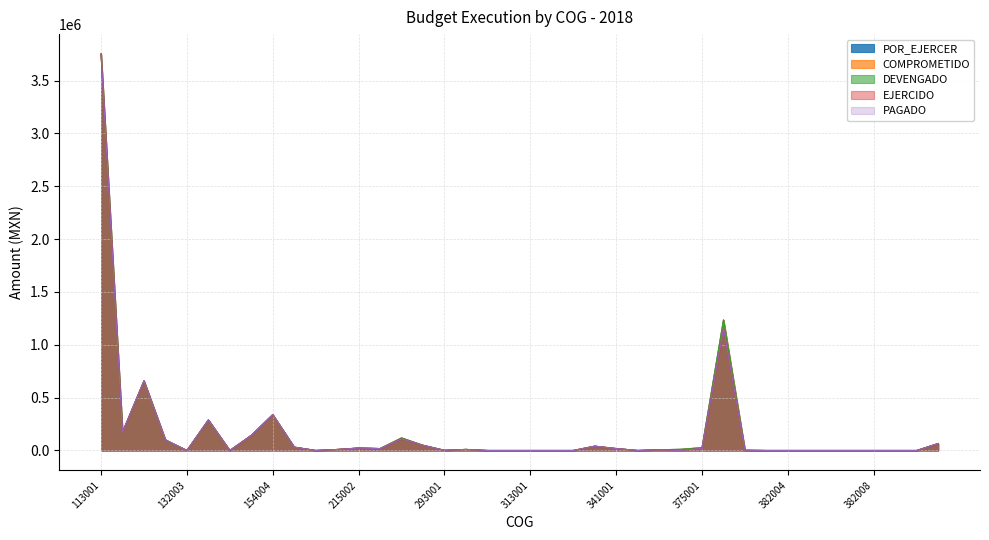

At which category does COMPROMETIDO reach its first local valley?

131001